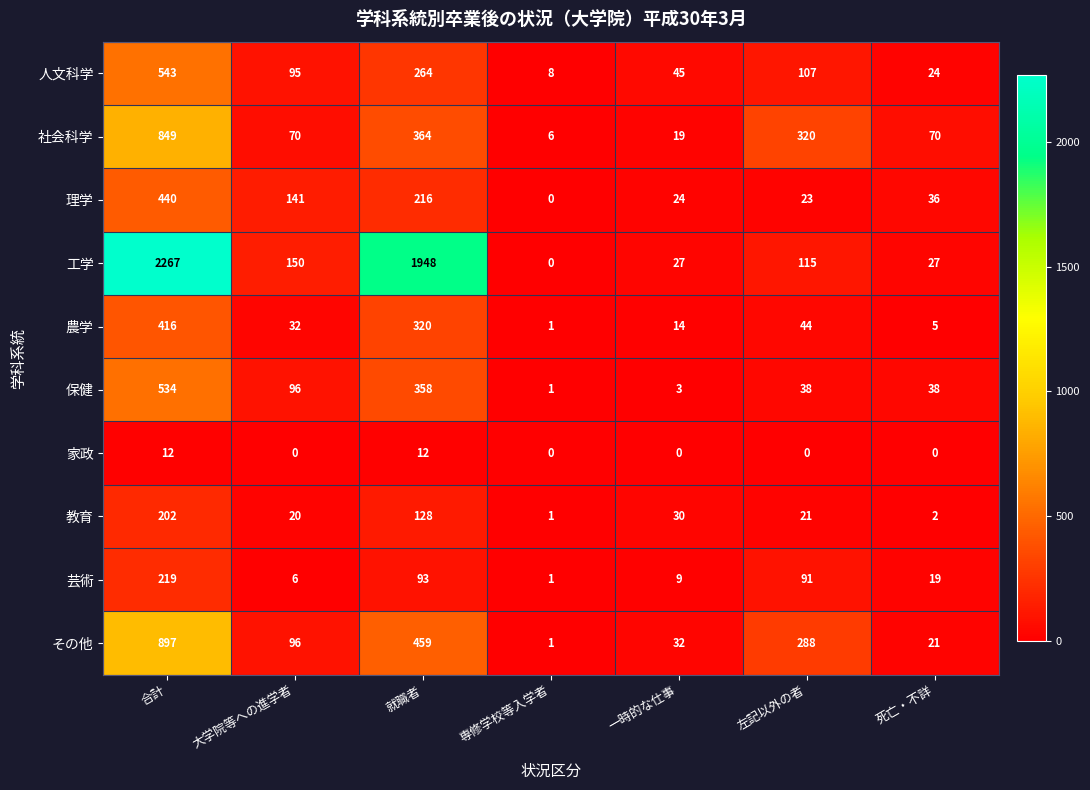

What is the maximum value for 芸術?

219